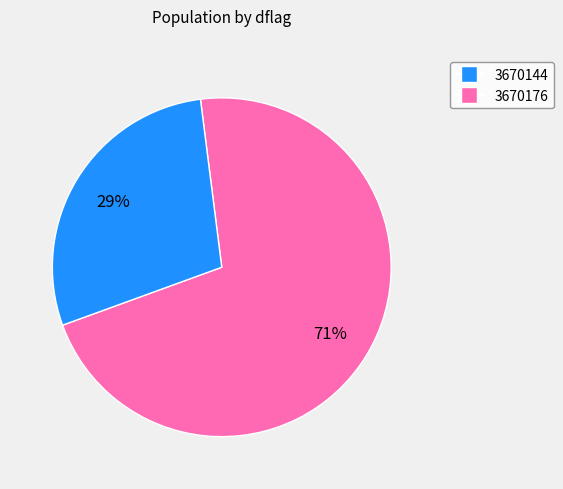

To the nearest percent, what percentage of the pie is 3670176?

29%